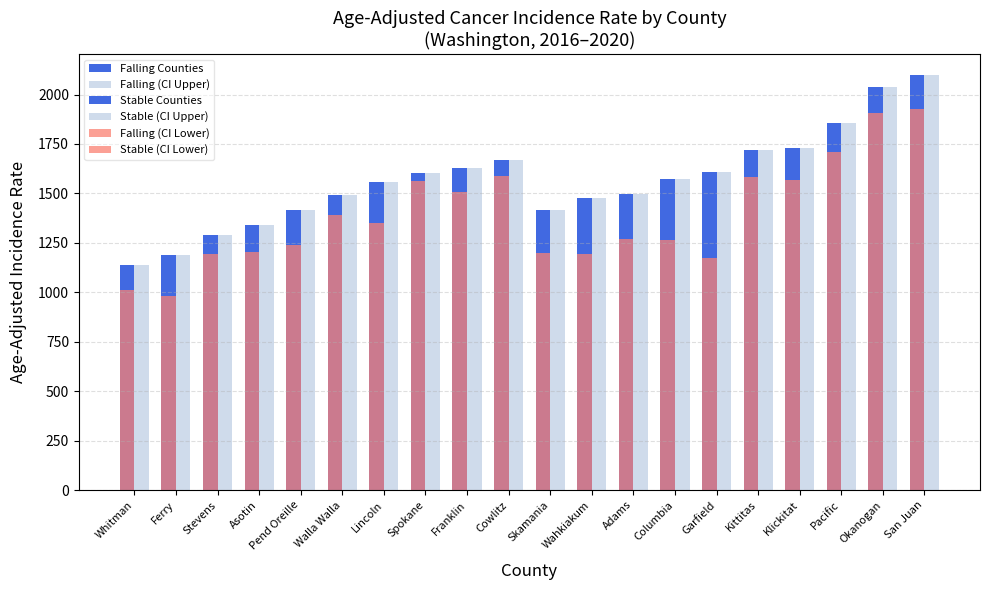

List the labels in order of Falling (CI Upper) value, largest first.

Cowlitz, Franklin, Spokane, Lincoln, Walla Walla, Pend Oreille, Asotin, Stevens, Ferry, Whitman